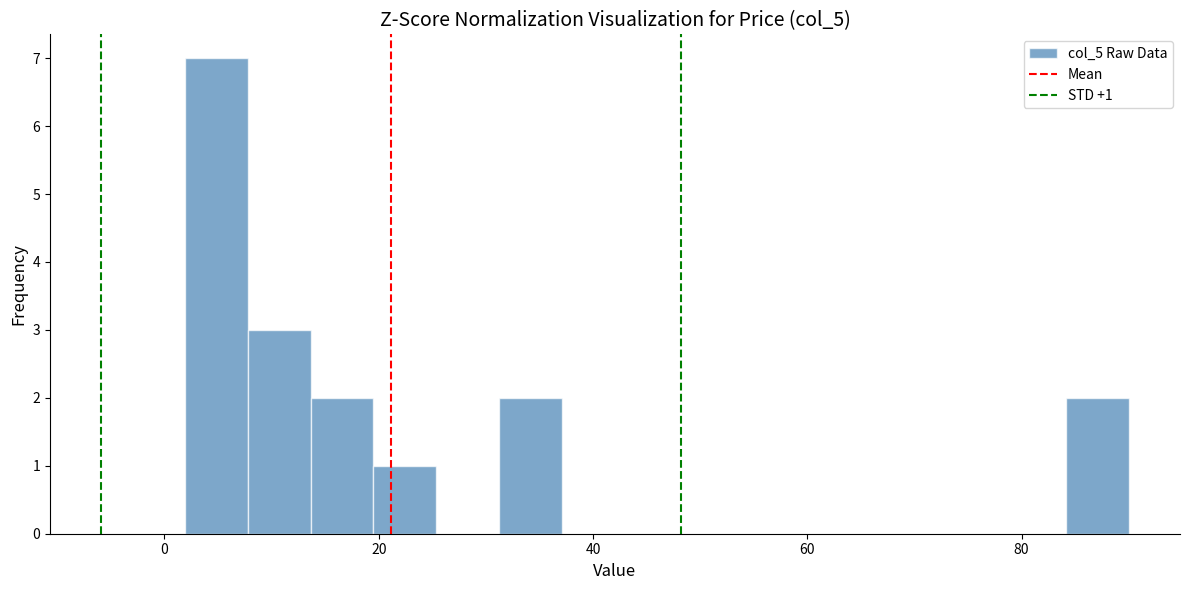

Read against the x-axis, roughly where is the centre of the tallest bar?

4